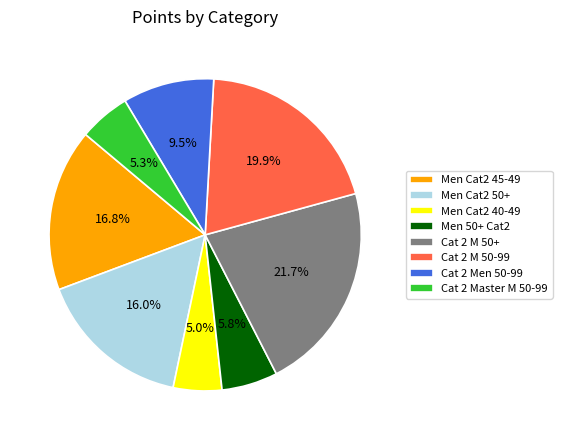

To the nearest percent, what portion does Cat 2 M 50+ represent?

22%